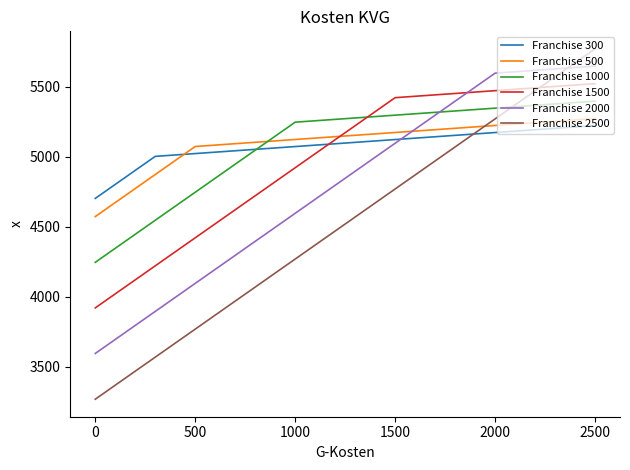

True or false: Franchise 300 and Franchise 1500 cross at least once.

True